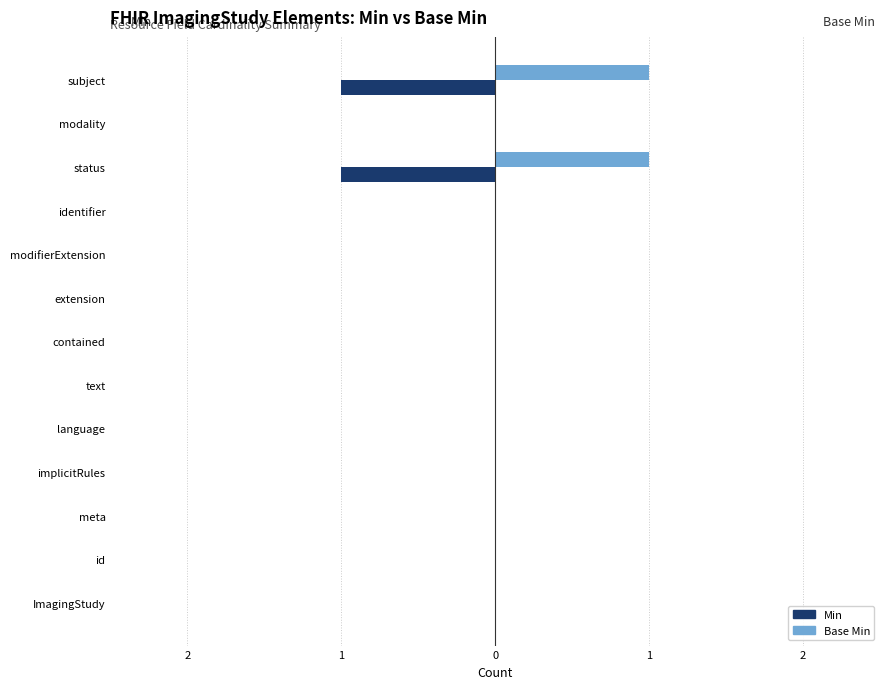

What are all the series names shown in the legend?

Min, Base Min